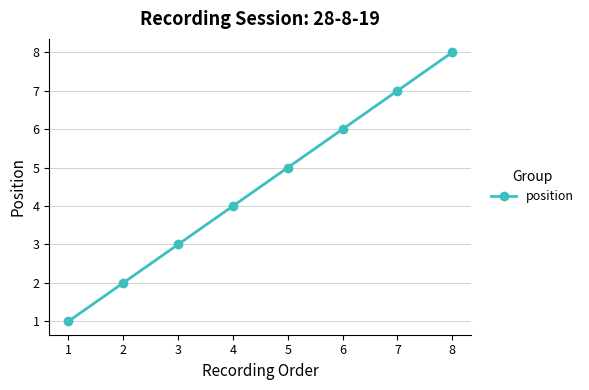

Reading left to right, what are all the values shown in this chart?

1=1	2=2	3=3	4=4	5=5	6=6	7=7	8=8